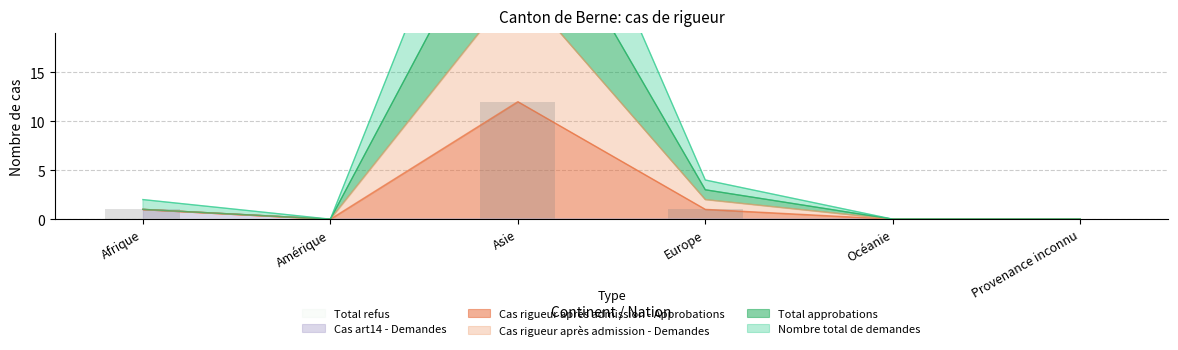

What is the maximum value for Cas art14 - Demandes?

1